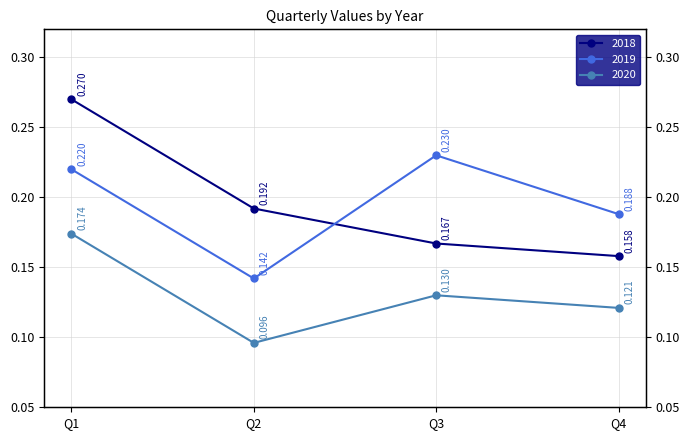

At how many categories does at least one series exceed 0?

4